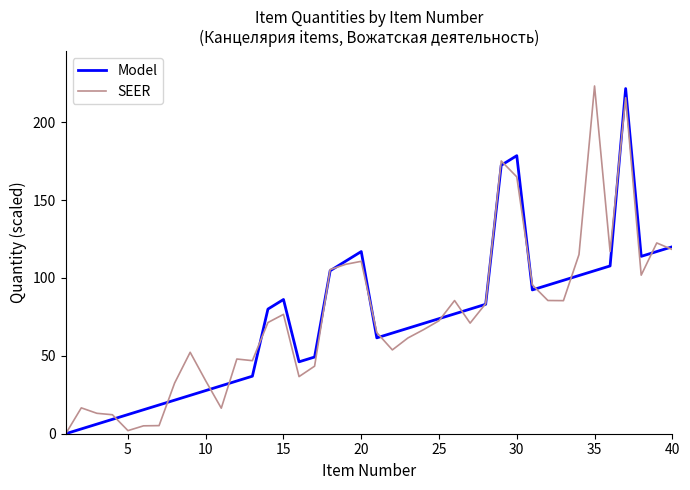

What is the highest value of the Model series?

221.5